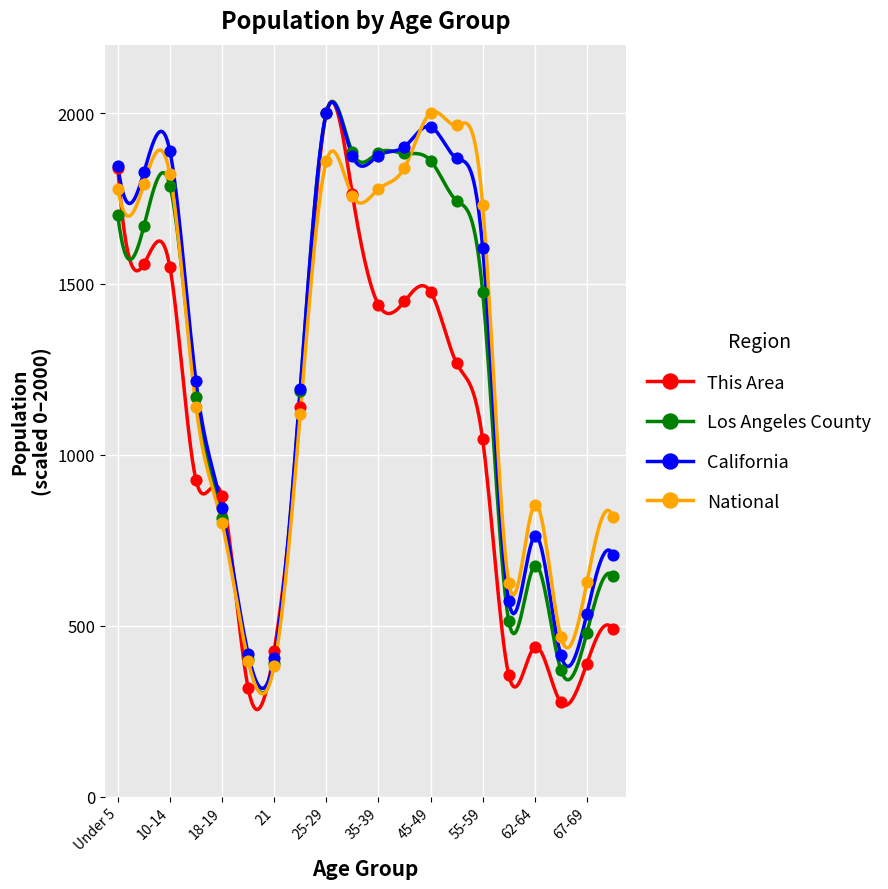

Is the value of National at 50-54 greater than the value of This Area at 20?

Yes